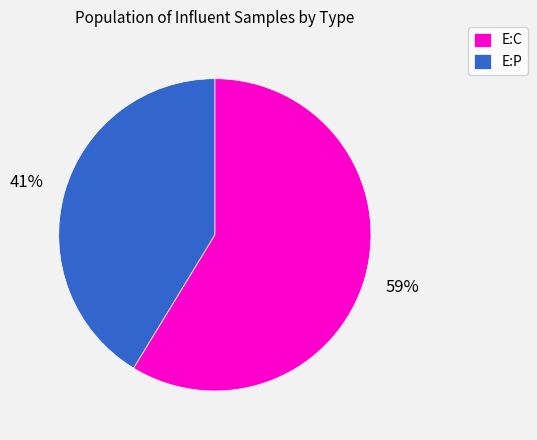

The E:C slice represents 59% of the pie. True or false?

True